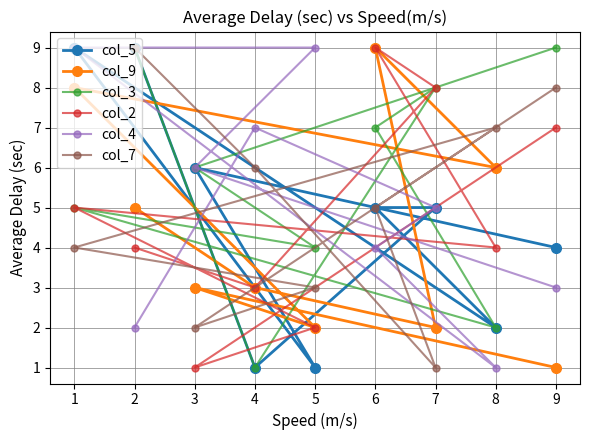

How many col_9 values are between 2 and 6?

6